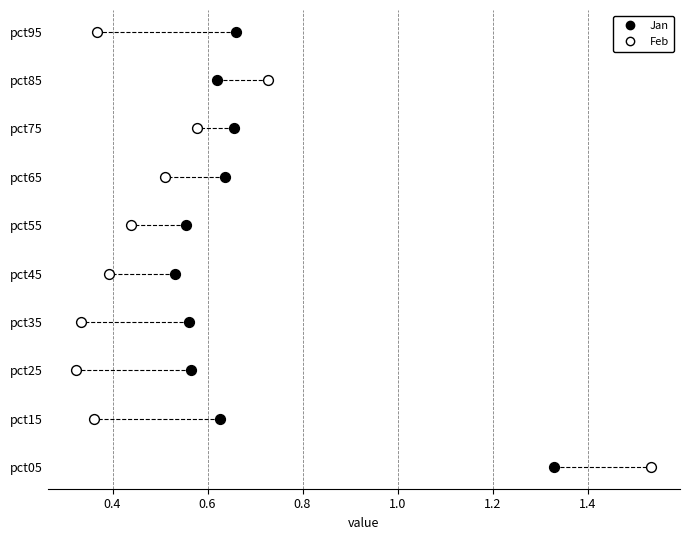

What are all the series names shown in the legend?

Jan, Feb